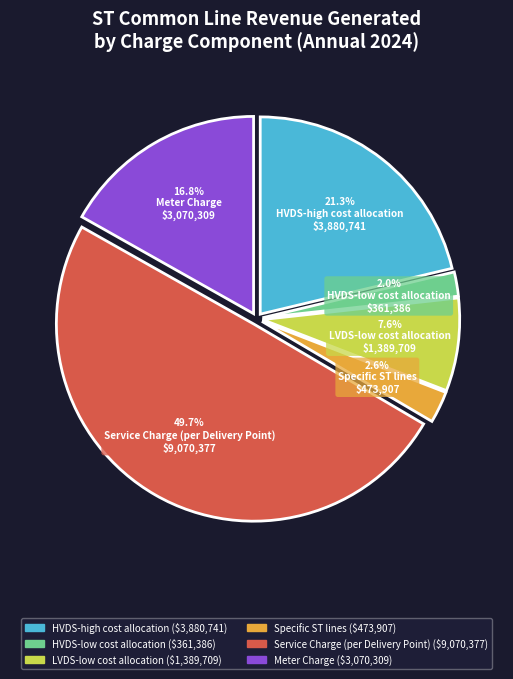

What is the smallest slice in the pie chart?

HVDS-low cost allocation